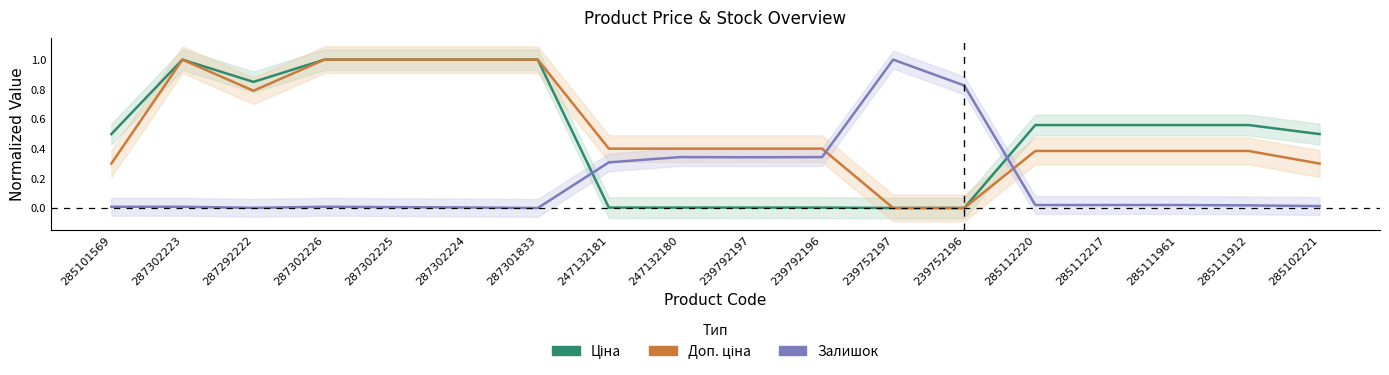

Which category has the lowest value in the Залишок series?

287301833